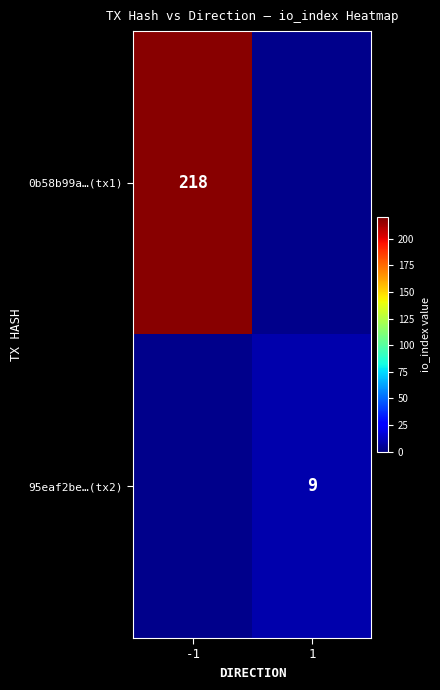

True or false: 95eaf2be…(tx2) has a value of 16.2 at 1.

False